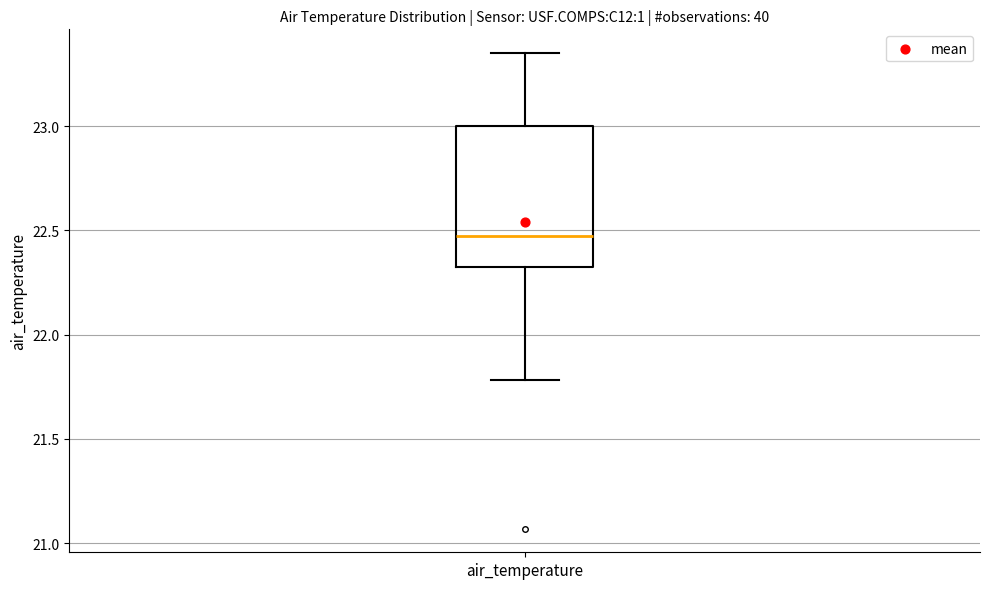

Read this box plot against the y-axis: the position of the median line, the range covered by the box, and the ends of both whiskers. The values are not printed on the chart, so give them approximately, as read against the axis.

median 22.50, box 22.35 to 23.00, whiskers 21.80 to 23.35